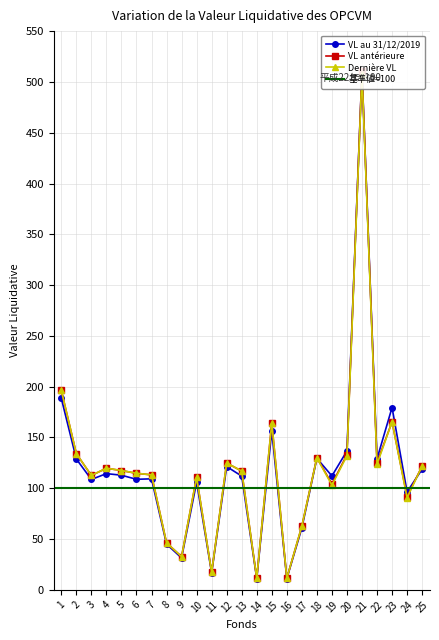

What is the approximate value of Dernière VL at 11?

17.3